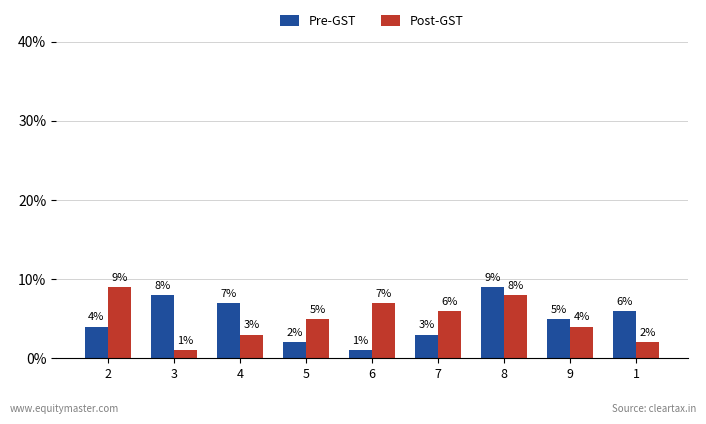

What is the spread (max minus min) of values at 6?

6